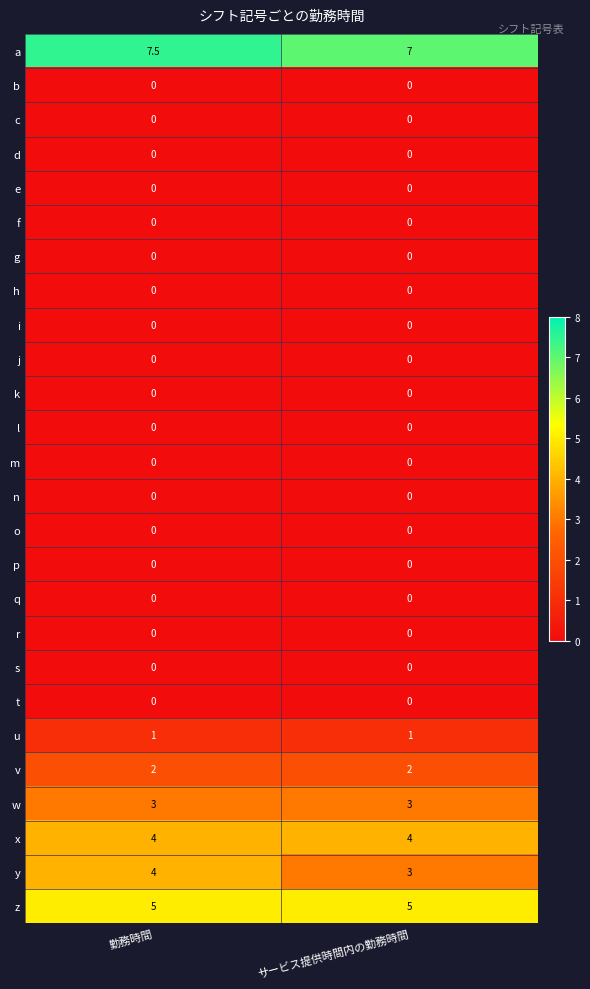

True or false: m has a value of 0.0 at 勤務時間.

True